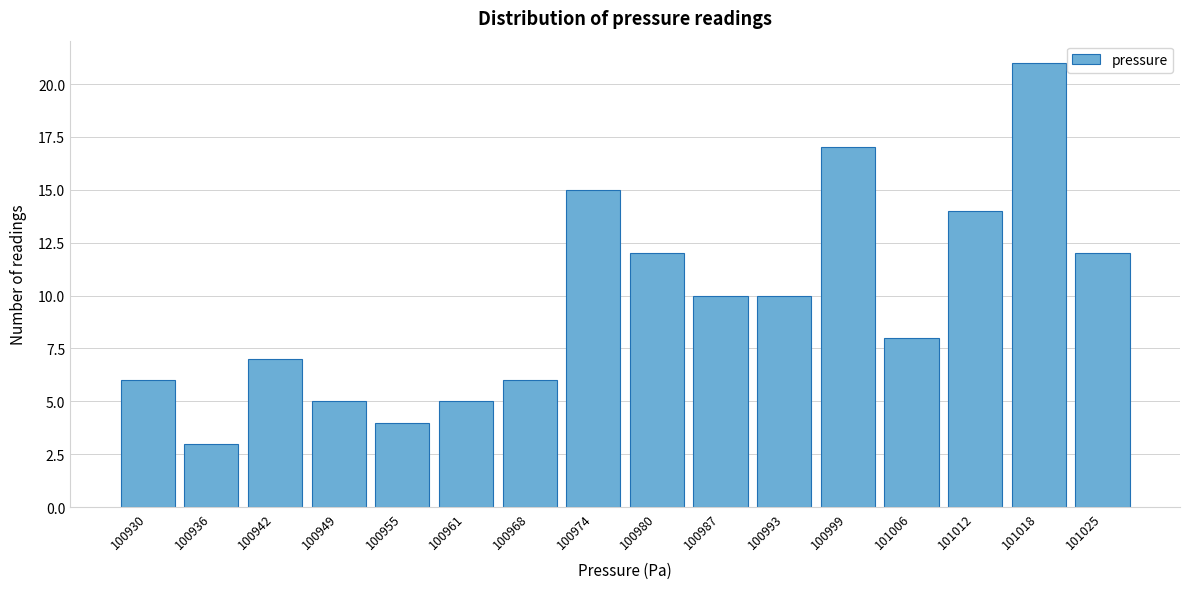

Reading left to right, what are all the values shown in this chart?

100930=6	100936=3	100942=7	100949=5	100955=4	100961=5	100968=6	100974=15	100980=12	100987=10	100993=10	100999=17	101006=8	101012=14	101018=21	101025=12